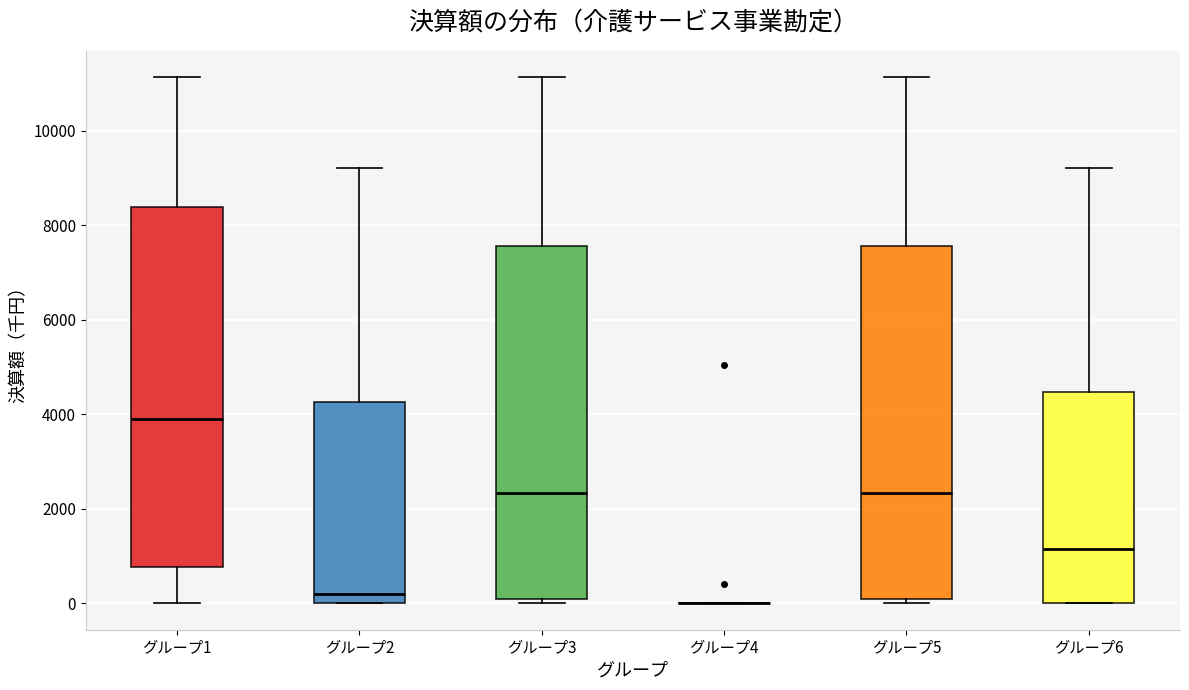

Reading left to right, read every box against the y-axis: the position of its median line, the range the box covers, and the ends of its whiskers. The values are not printed on the chart, so give them approximately, as read against the axis.

グループ1: median 3800, box 800 to 8400, whiskers 0 to 11200
グループ2: median 200, box 0 to 4200, whiskers 0 to 9200
グループ3: median 2400, box 200 to 7600, whiskers 0 to 11200
グループ4: box collapsed to a line at 0, whiskers 0 to 0
グループ5: median 2400, box 200 to 7600, whiskers 0 to 11200
グループ6: median 1200, box 0 to 4400, whiskers 0 to 9200